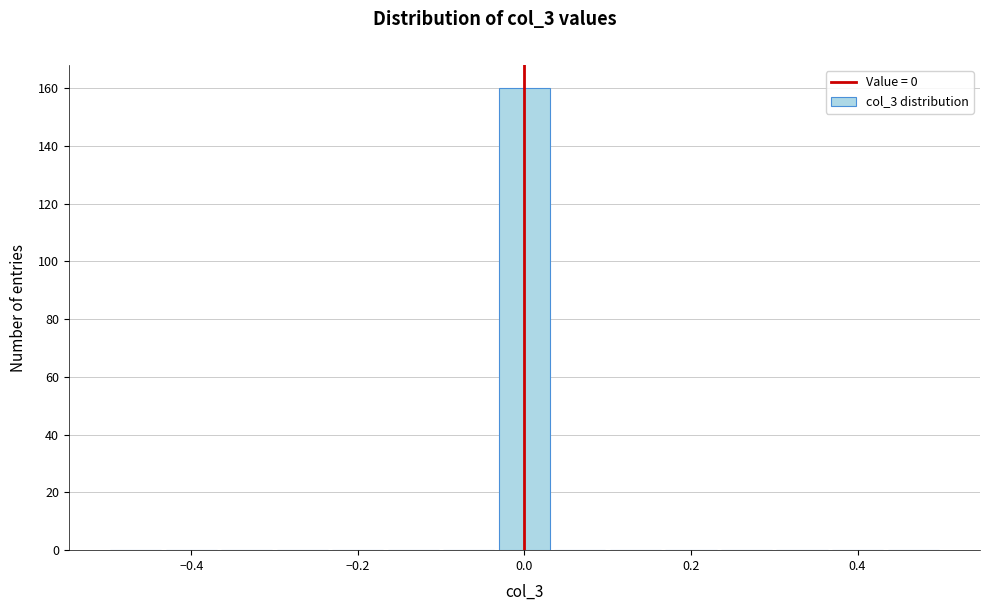

Read against the x-axis, roughly where is the centre of the tallest bar?

0.00